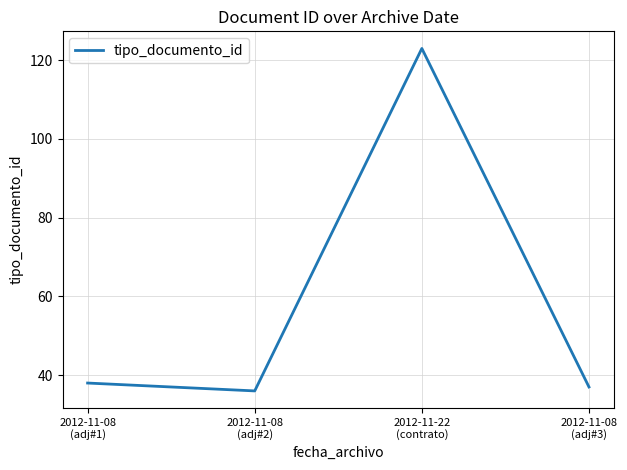

Reading left to right, what are all the values shown in this chart?

38	36	123	37